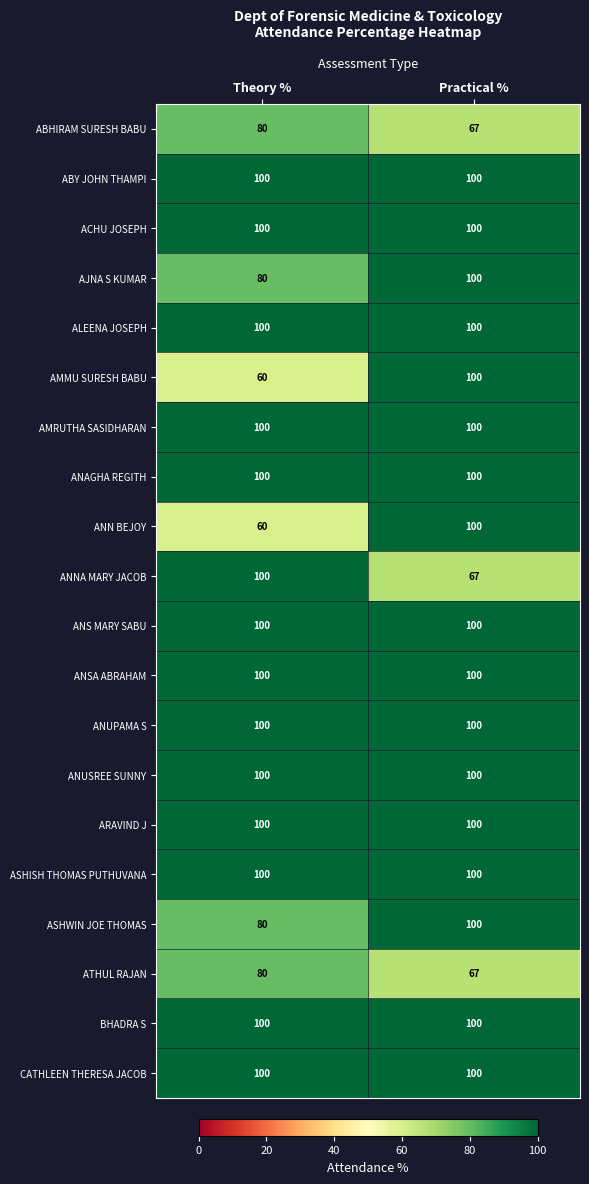

What is the greatest value displayed?

100